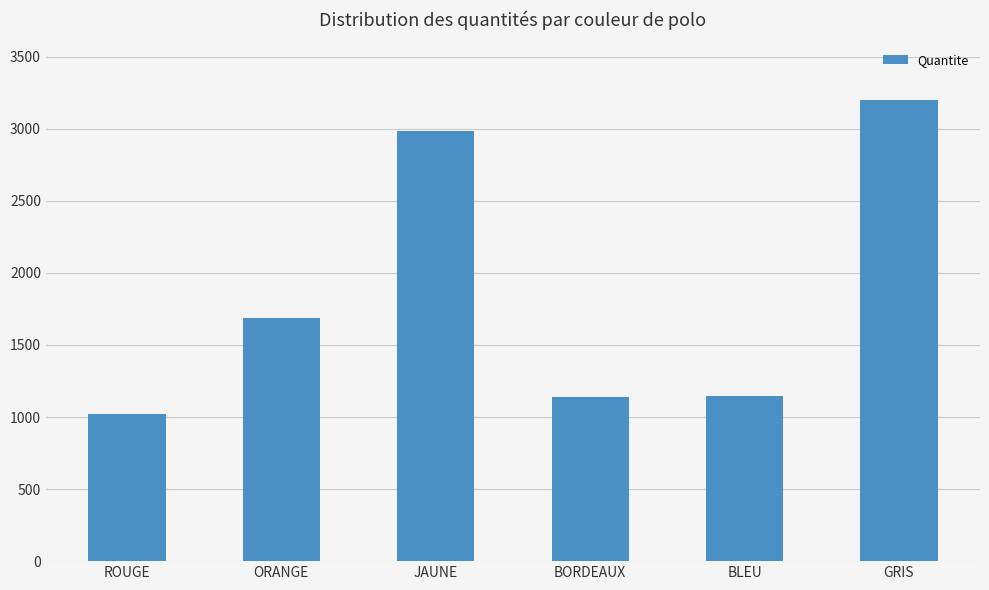

What is the label of the 2nd bar from the right?

BLEU